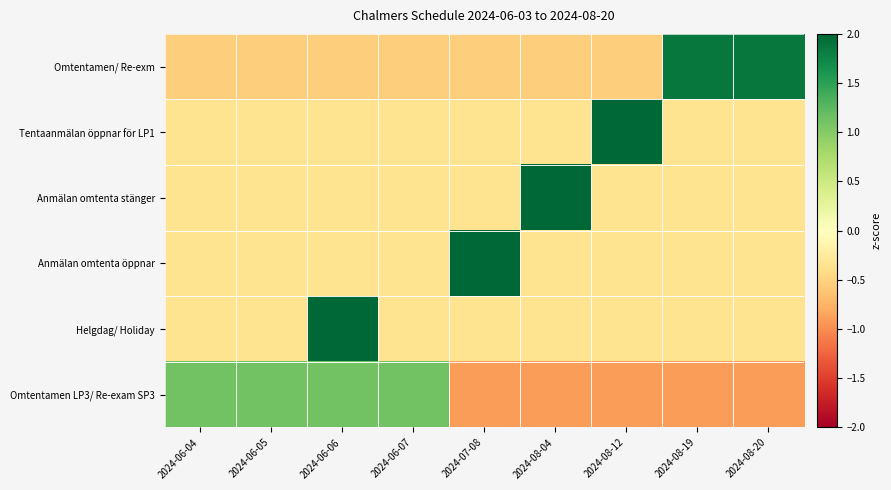

At how many categories does at least one series exceed 0?

9